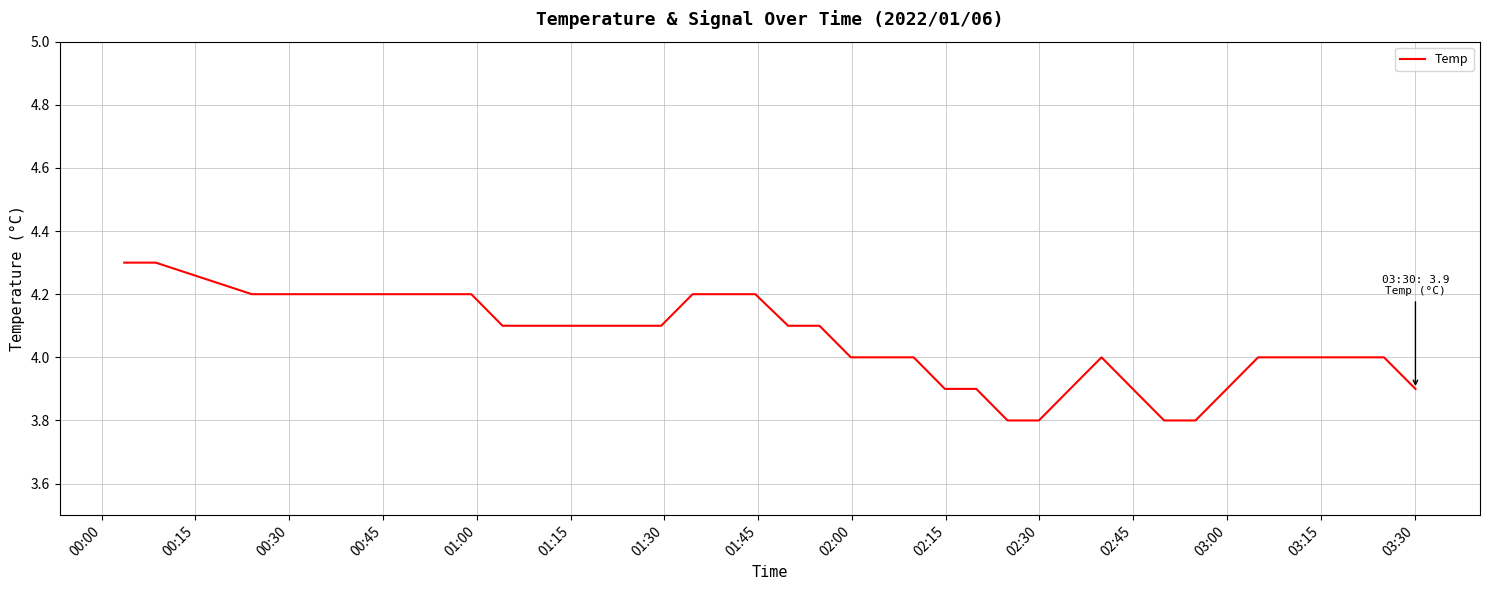

How many values are between 4 and 5?

30